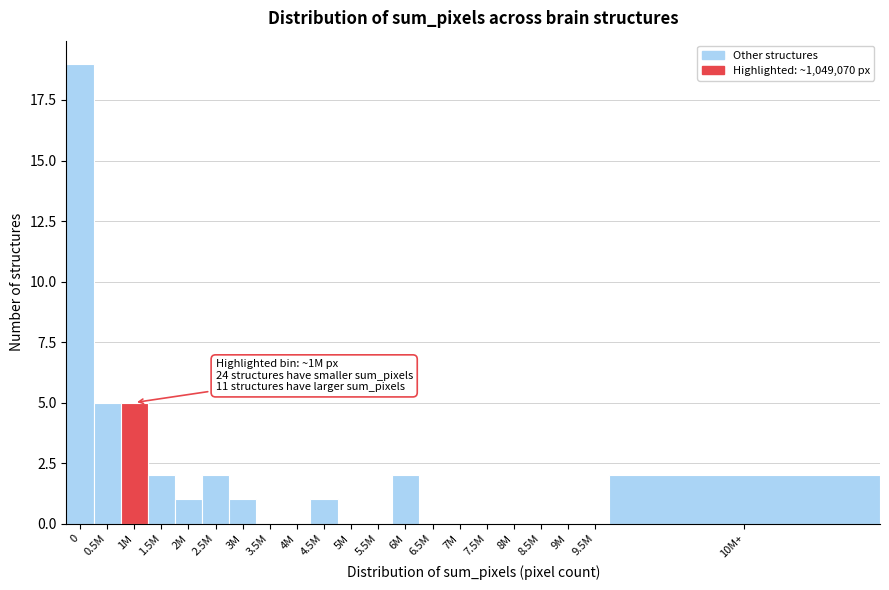

Reading left to right, transcribe all the data shown in this chart.

0=19	0.5M=5	1M=5	1.5M=2	2M=1	2.5M=2	3M=1	3.5M=0	4M=0	4.5M=1	5M=0	5.5M=0	6M=2	6.5M=0	7M=0	7.5M=0	8M=0	8.5M=0	9M=0	9.5M=0	10M+=2